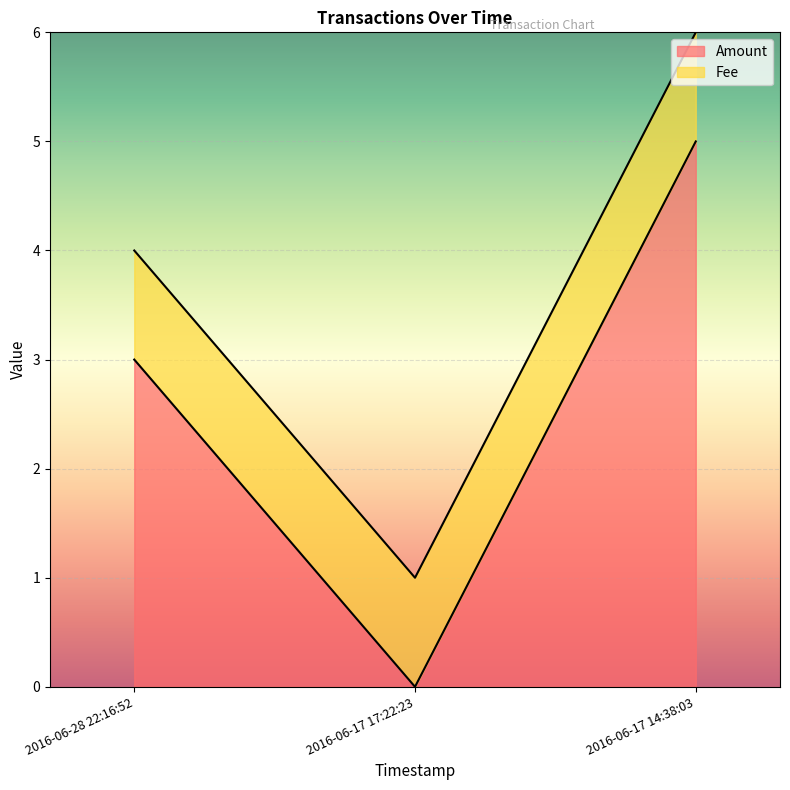

List the labels in order of value, smallest first.

2016-06-17 17:22:23, 2016-06-28 22:16:52, 2016-06-17 14:38:03